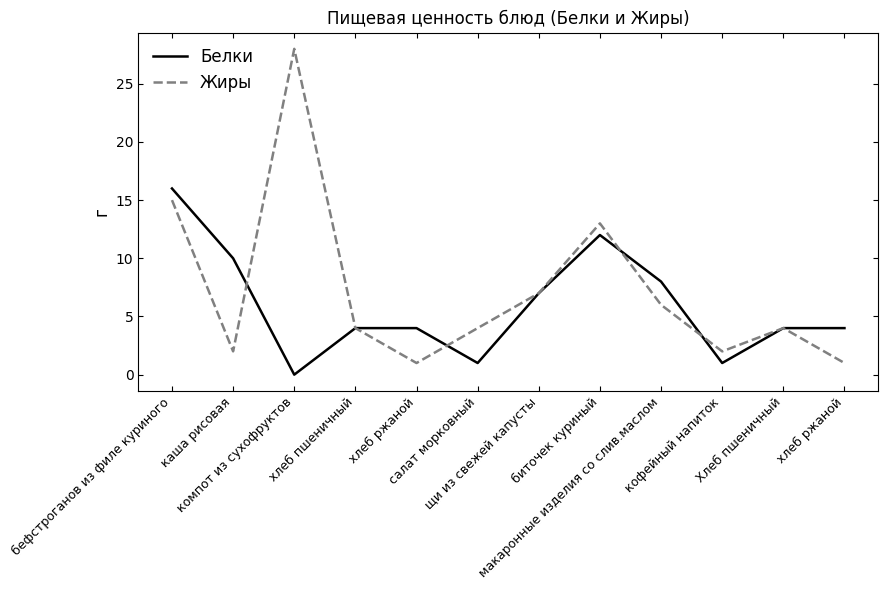

Reading right to left, list all the values displayed in this chart.

Белки: хлеб ржаной=4	Хлеб пшеничный=4	кофейный напиток=1	макаронные изделия со слив.маслом=8	биточек куриный=12	щи из свежей капусты=7	салат морковный=1	хлеб ржаной=4	хлеб пшеничный=4	компот из сухофруктов=0	каша рисовая=10	бефстроганов из филе куриного=16
Жиры: хлеб ржаной=1	Хлеб пшеничный=4	кофейный напиток=2	макаронные изделия со слив.маслом=6	биточек куриный=13	щи из свежей капусты=7	салат морковный=4	хлеб ржаной=1	хлеб пшеничный=4	компот из сухофруктов=28	каша рисовая=2	бефстроганов из филе куриного=15